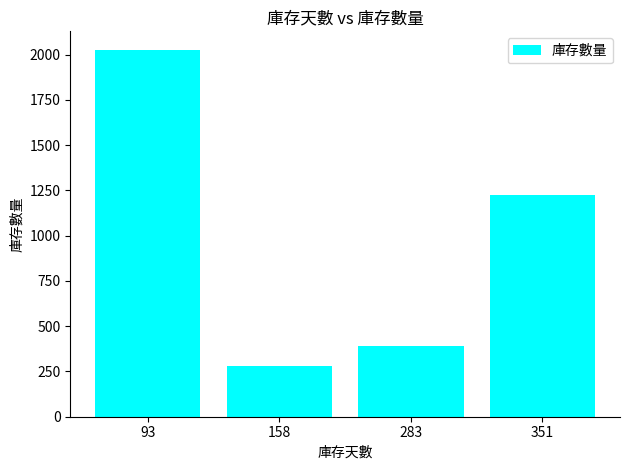

What is the sum of all values?

3921.0